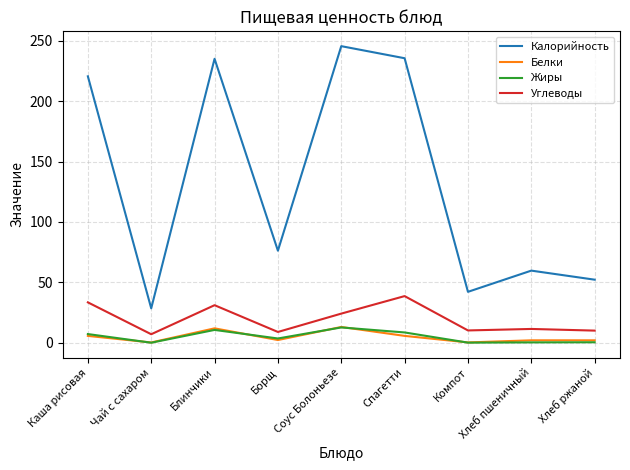

How many series are shown in this chart?

4